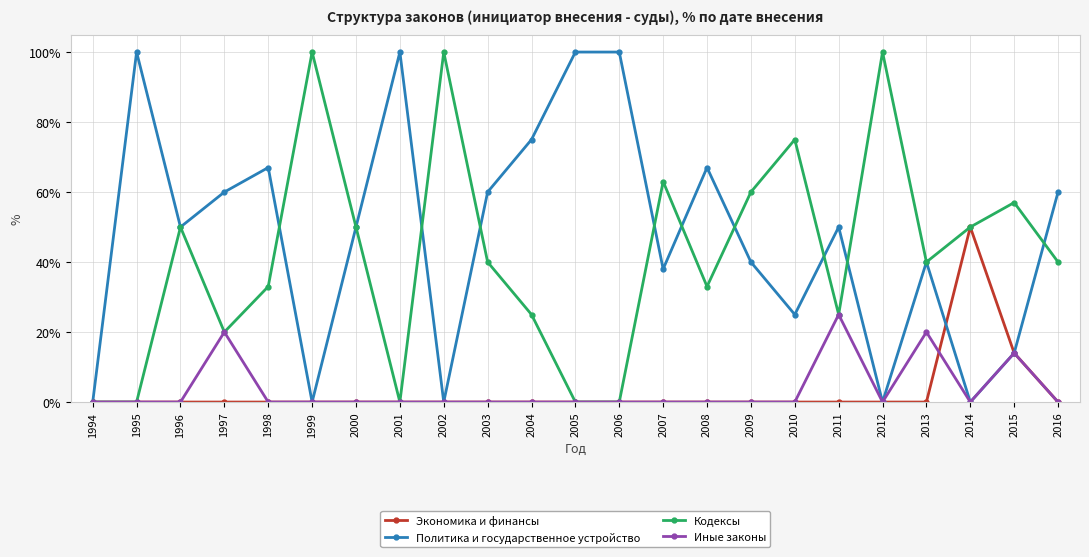

At how many categories does at least one series exceed 92?

7